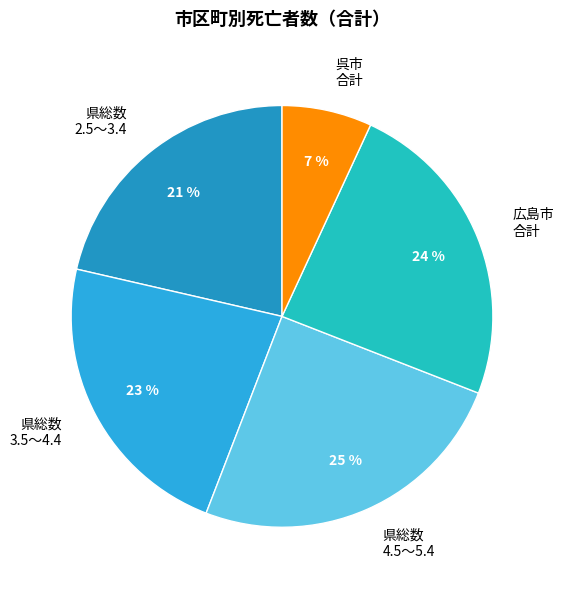

To the nearest percent, what is the difference between the largest and smallest slice percentages?

18%